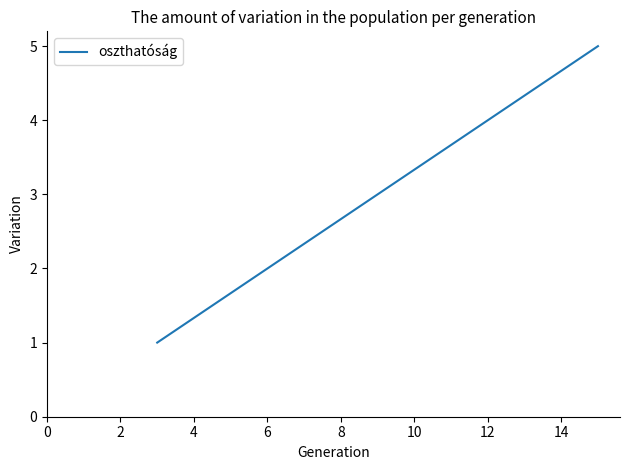

What is the average value?

3